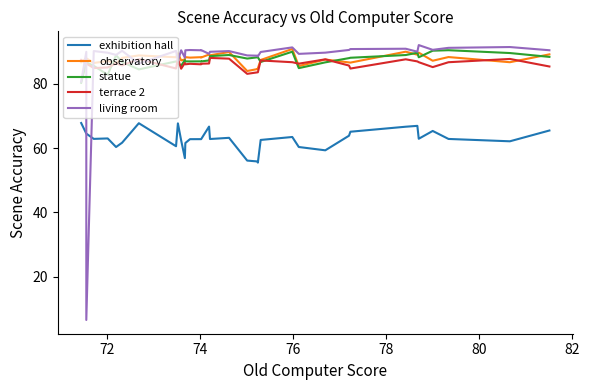

Count the number of categories in the chart.

36